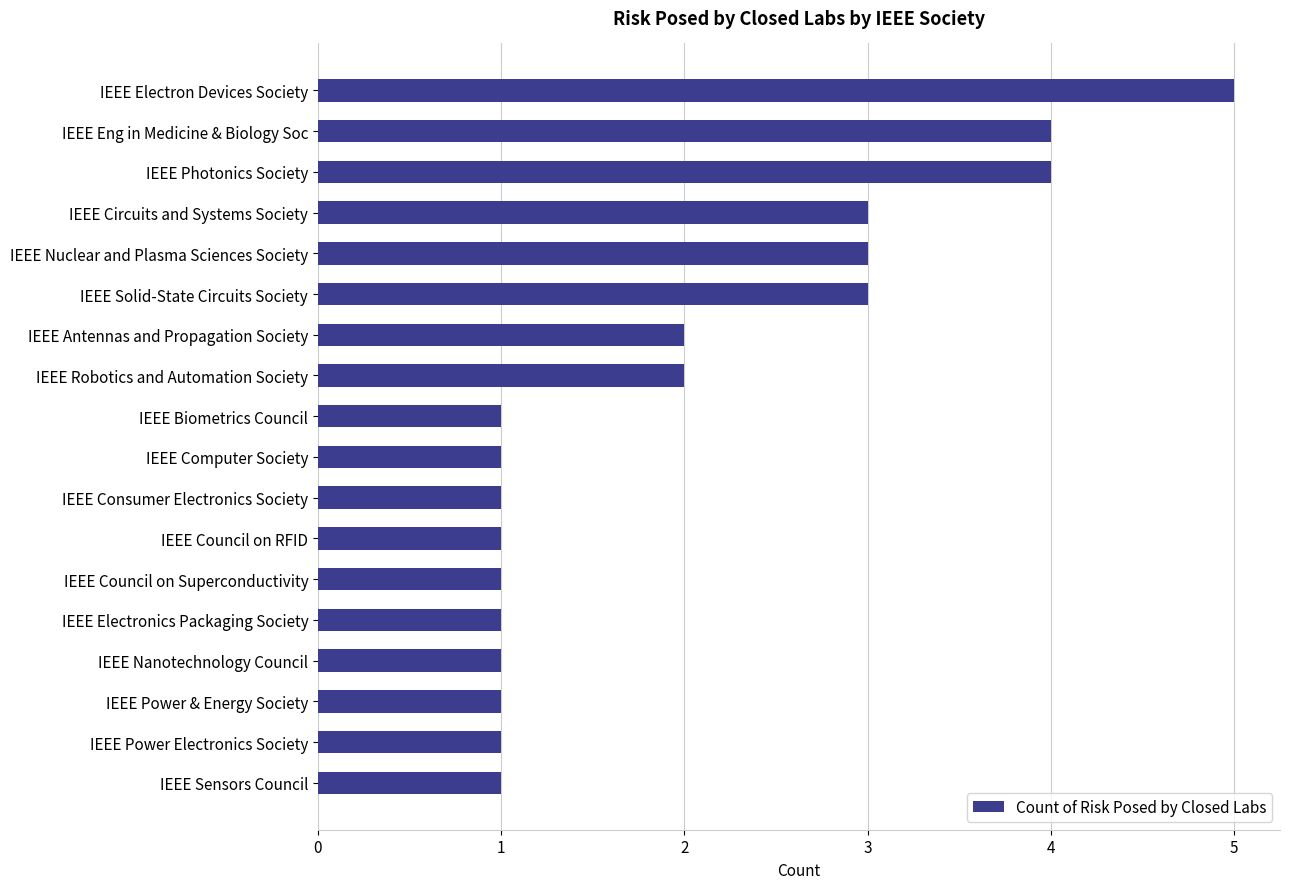

How many distinct data groups are displayed?

1